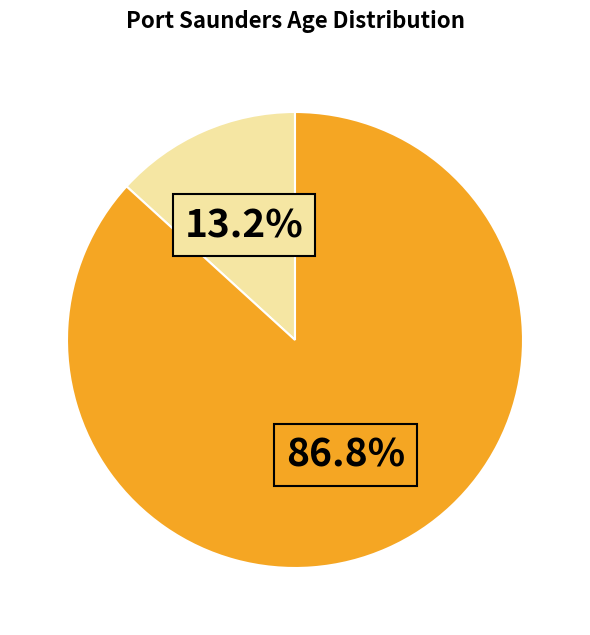

Is there a majority slice in this chart?

Yes